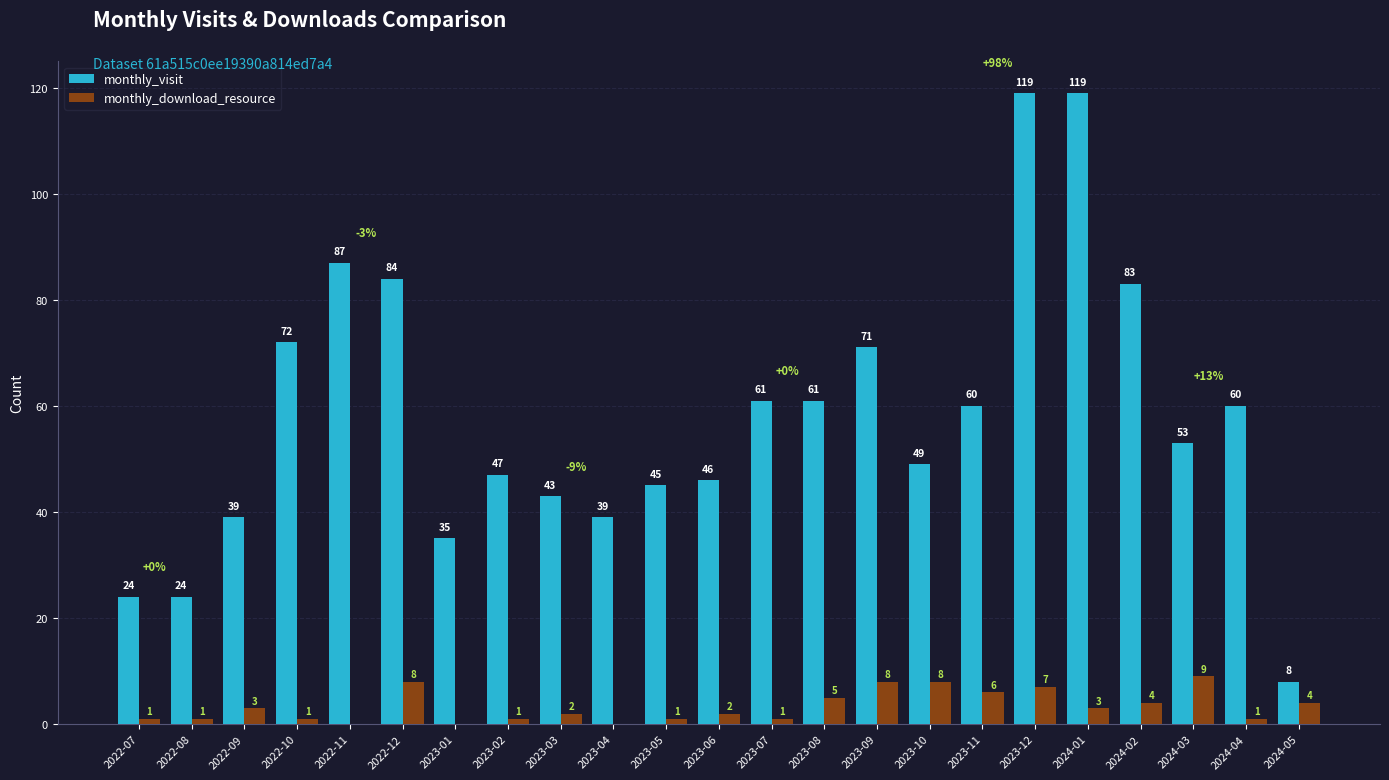

What is the greatest value displayed?

119